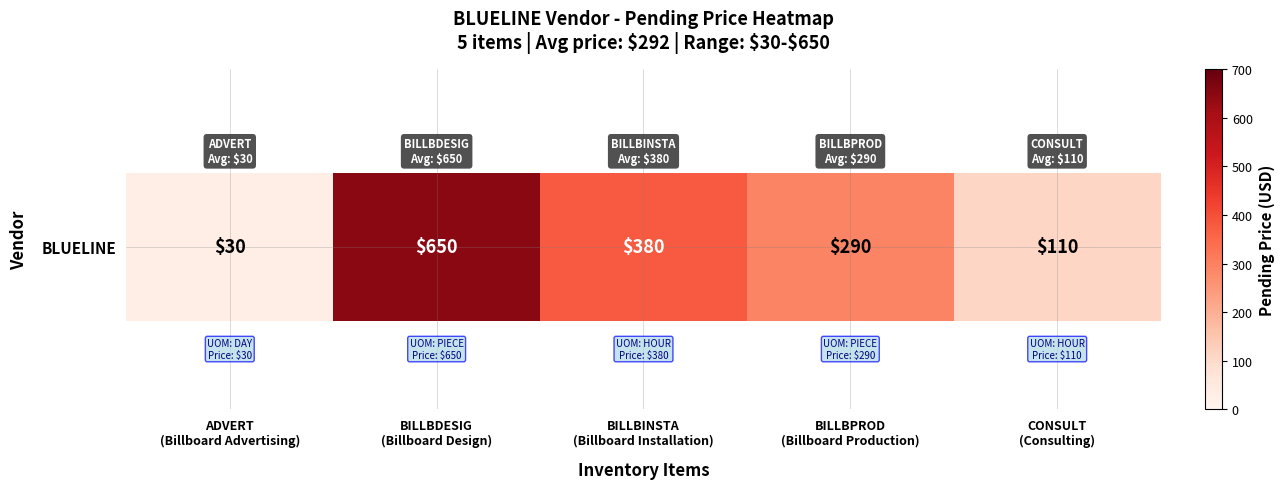

Approximately how many times larger is the value at BILLBINSTA
(Billboard Installation) compared to BILLBPROD
(Billboard Production)?

1.3